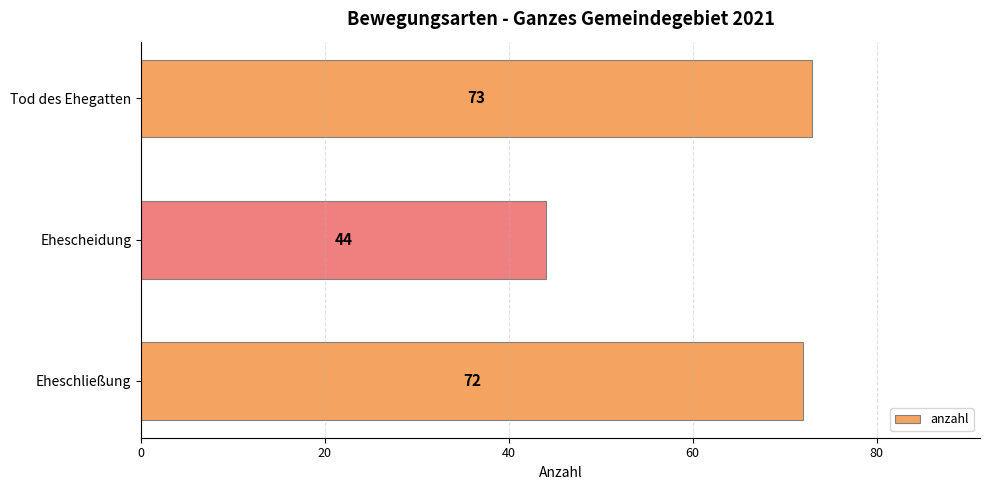

What is the difference between the maximum and minimum values?

29